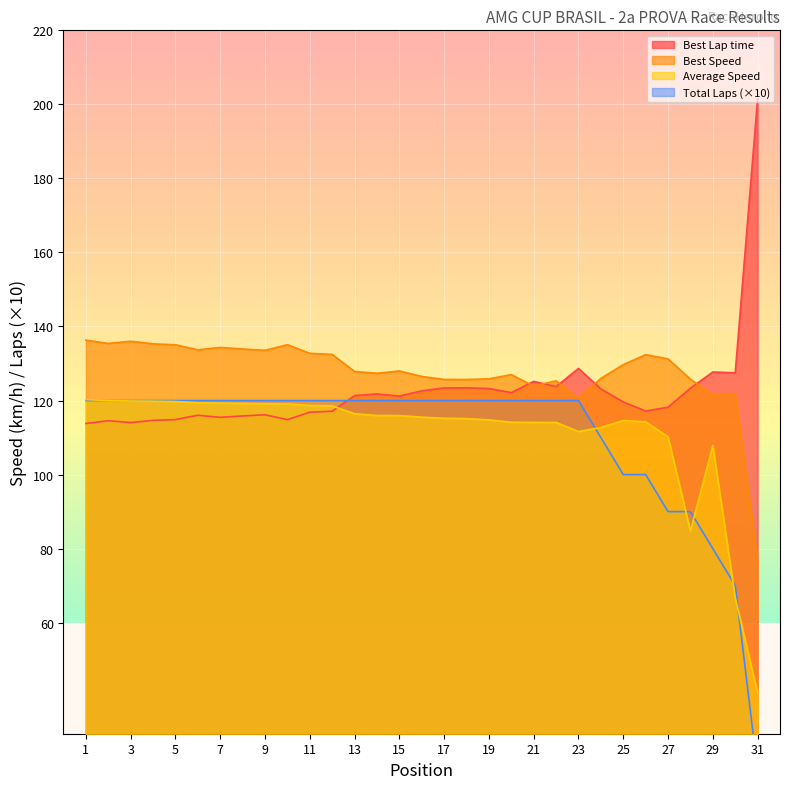

What is the value of the Total Laps point at the 10th from the left?

120.0